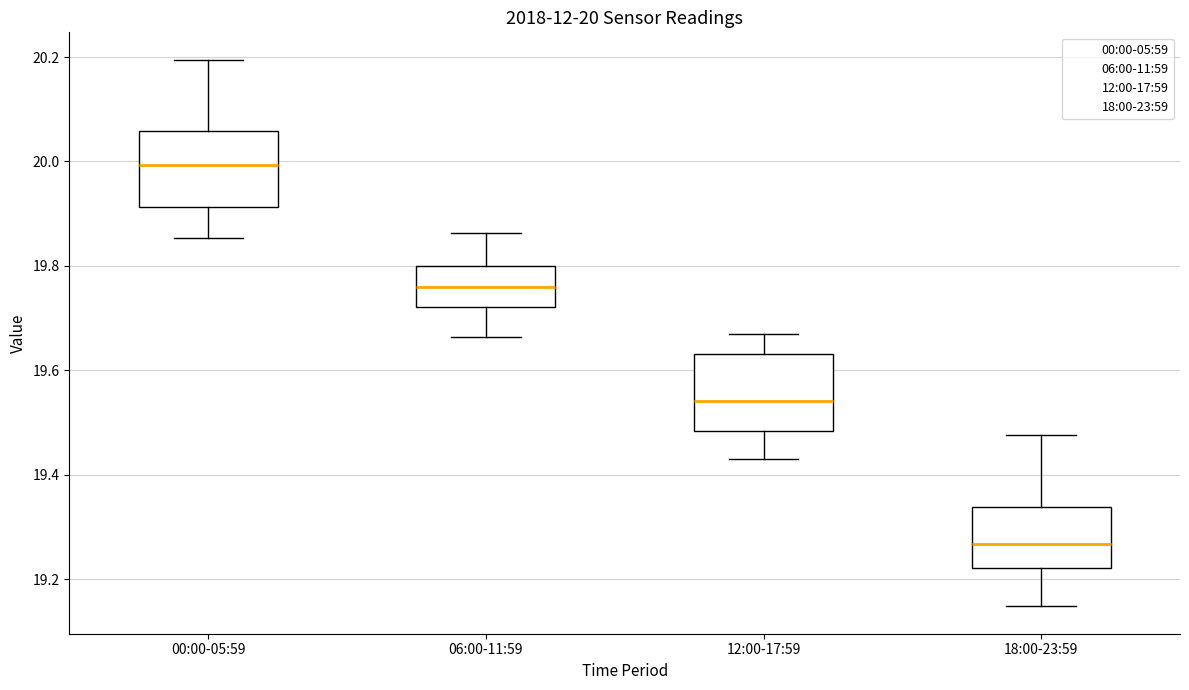

Which box has the highest median line?

00:00-05:59